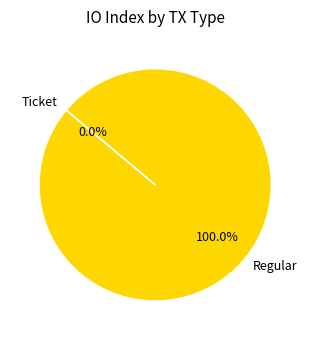

Combined, do Regular and Ticket account for over 50%?

Yes